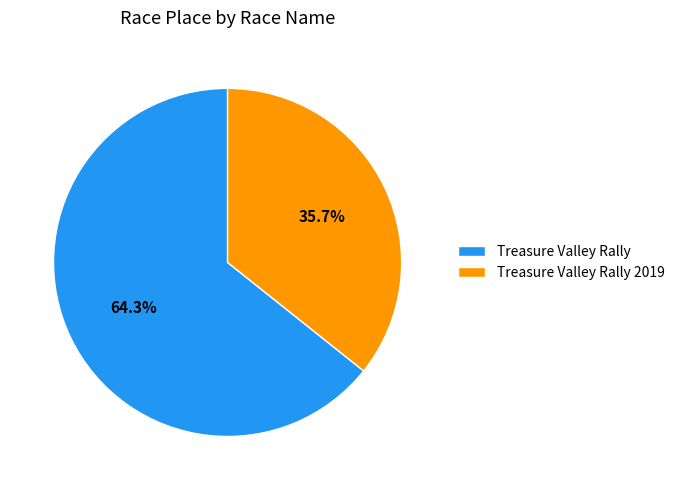

Is the sum of Treasure Valley Rally 2019 and Treasure Valley Rally greater than half?

Yes